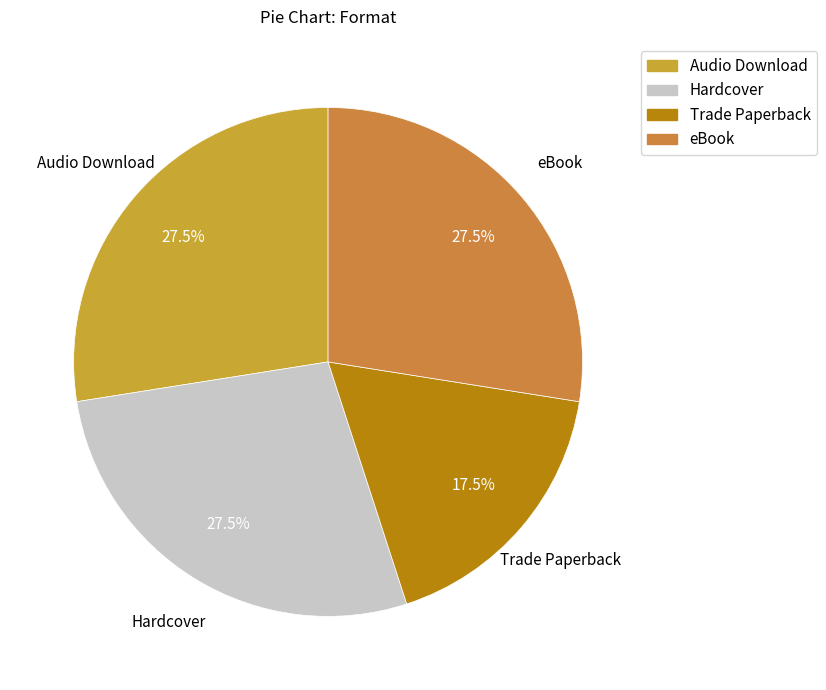

Approximately how many times larger is the value at Trade Paperback compared to eBook?

0.6